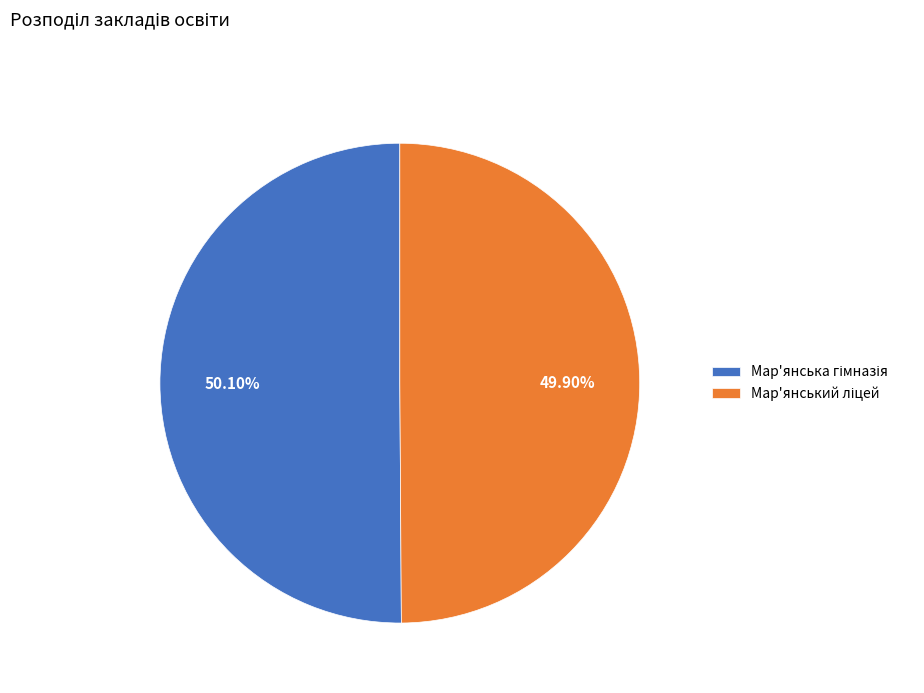

Is there a majority slice in this chart?

Yes